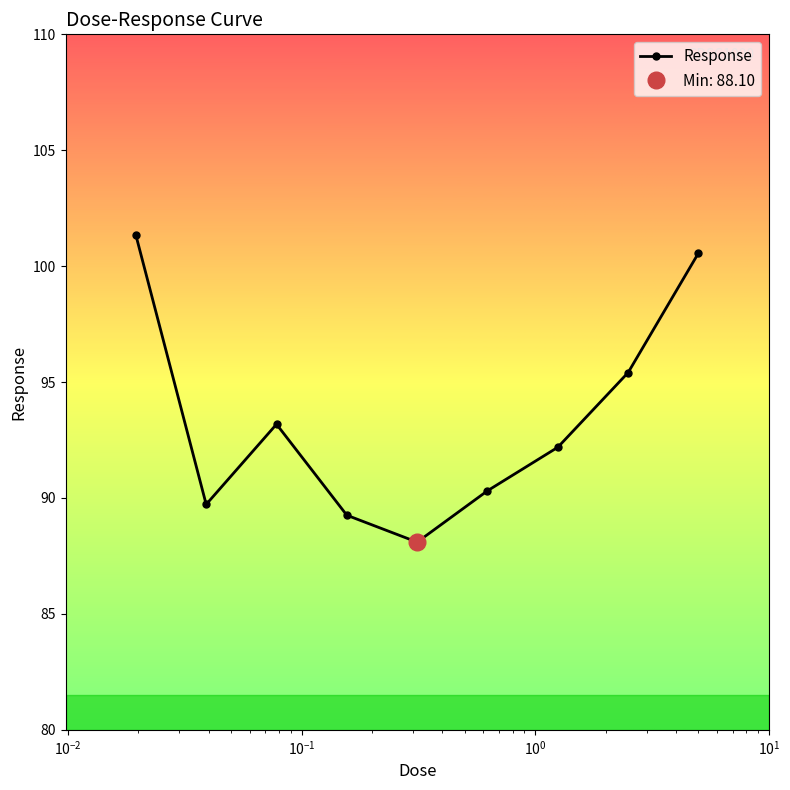

What is the value of the 1st point from the left?

101.3